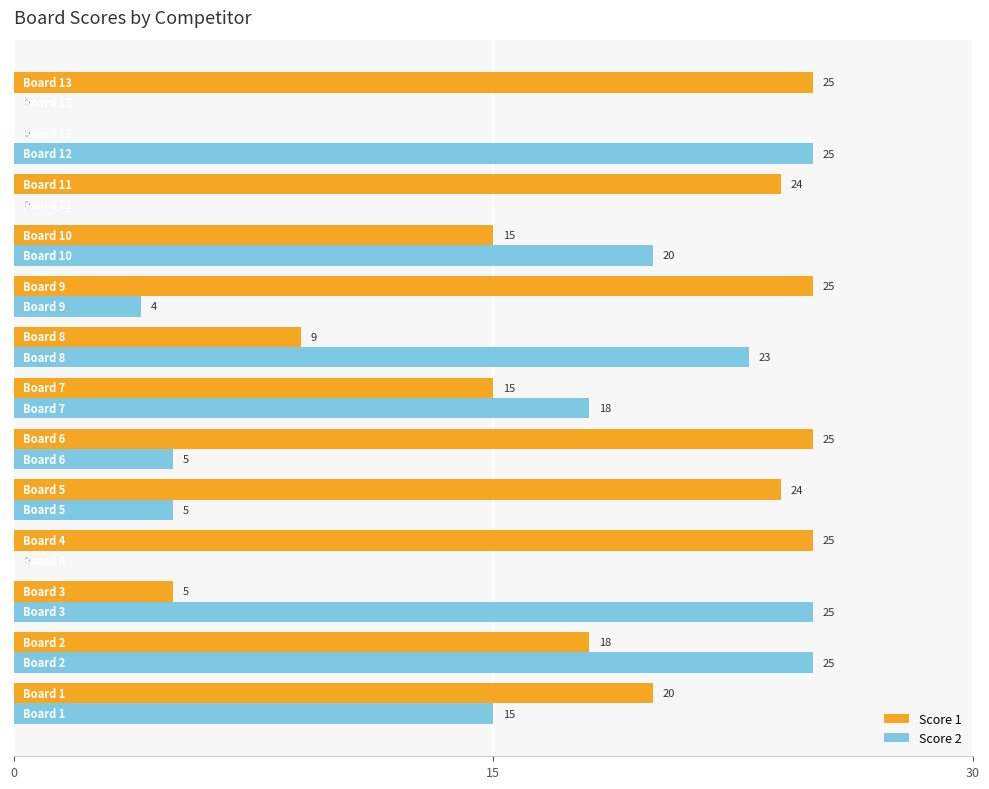

What is the highest value of the Score 1 series?

25